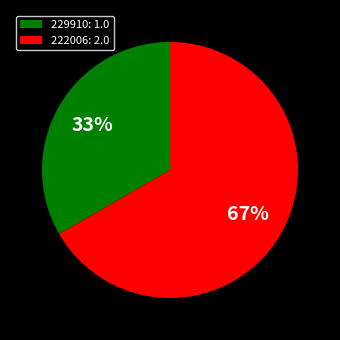

True or false: 229910 accounts for 21% of the total.

False